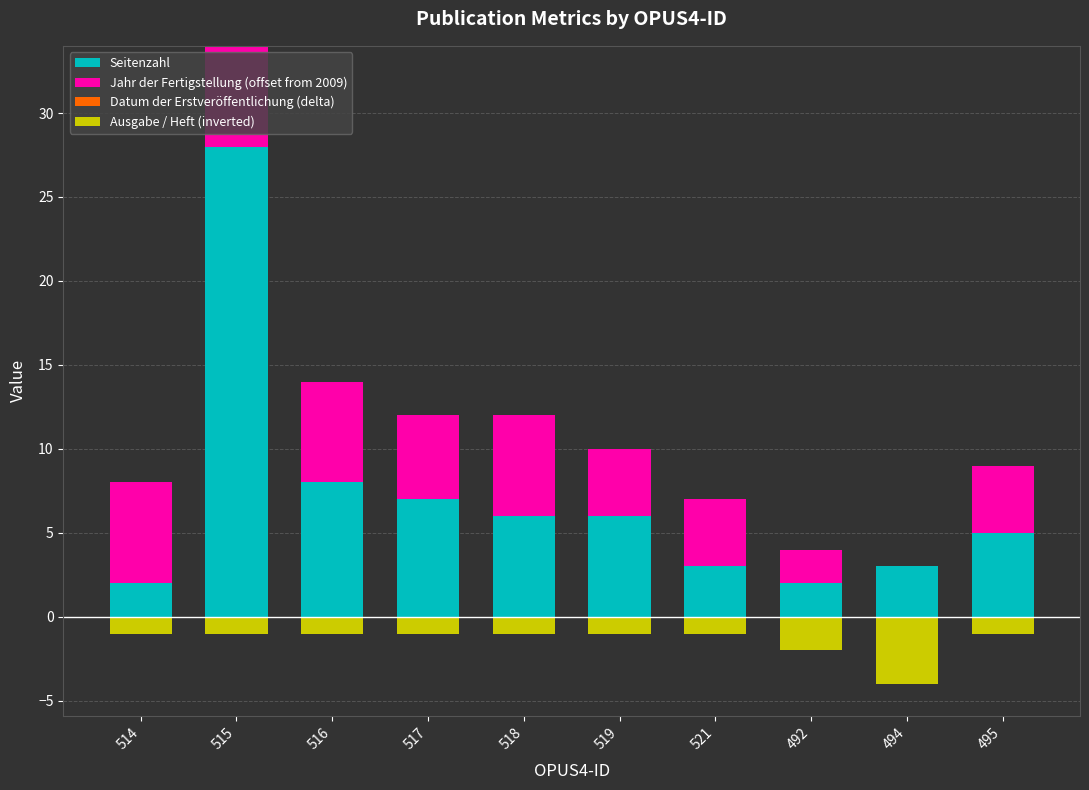

At how many categories does at least one series exceed 2?

9